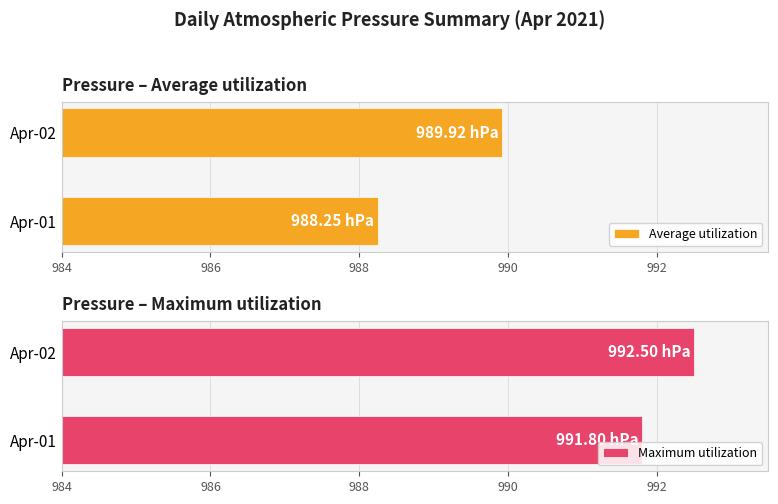

Where is Maximum utilization nearest to the value 992?

Apr-01